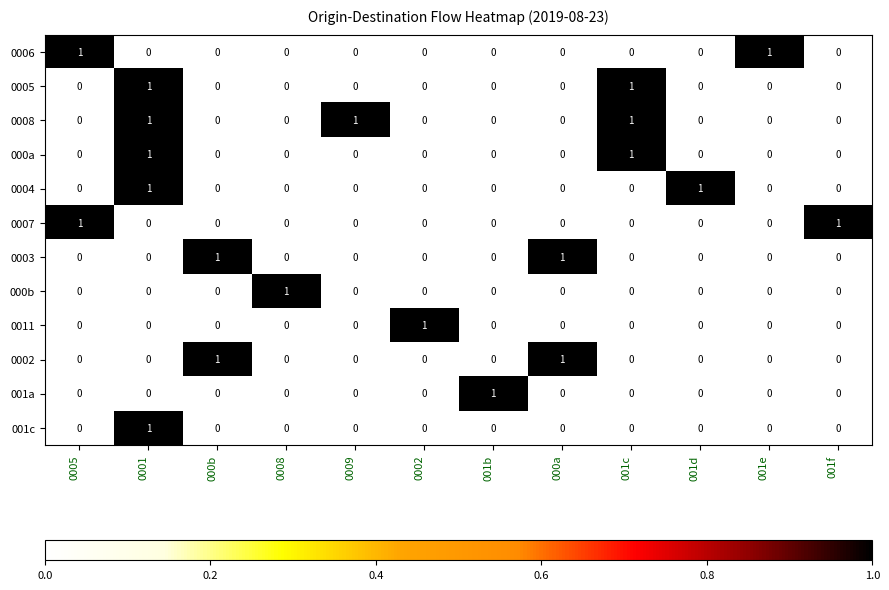

Count the 001a values in the range 0 to 1.

12